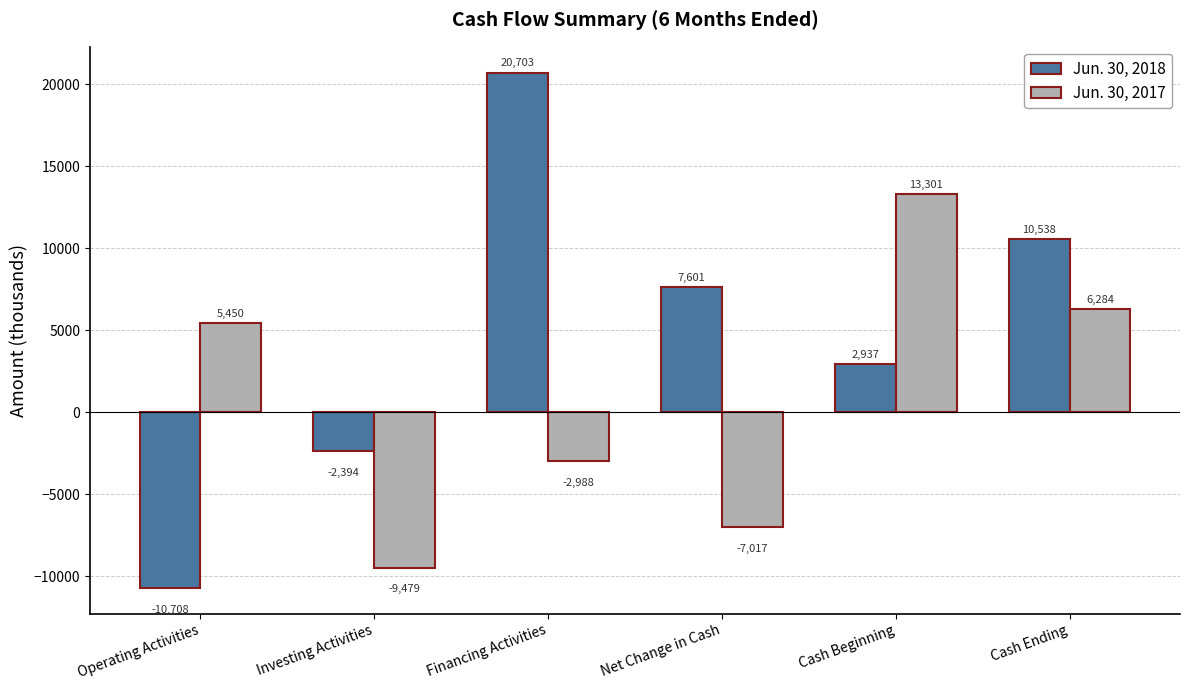

At which label does Jun. 30, 2018 reach its peak?

Financing Activities